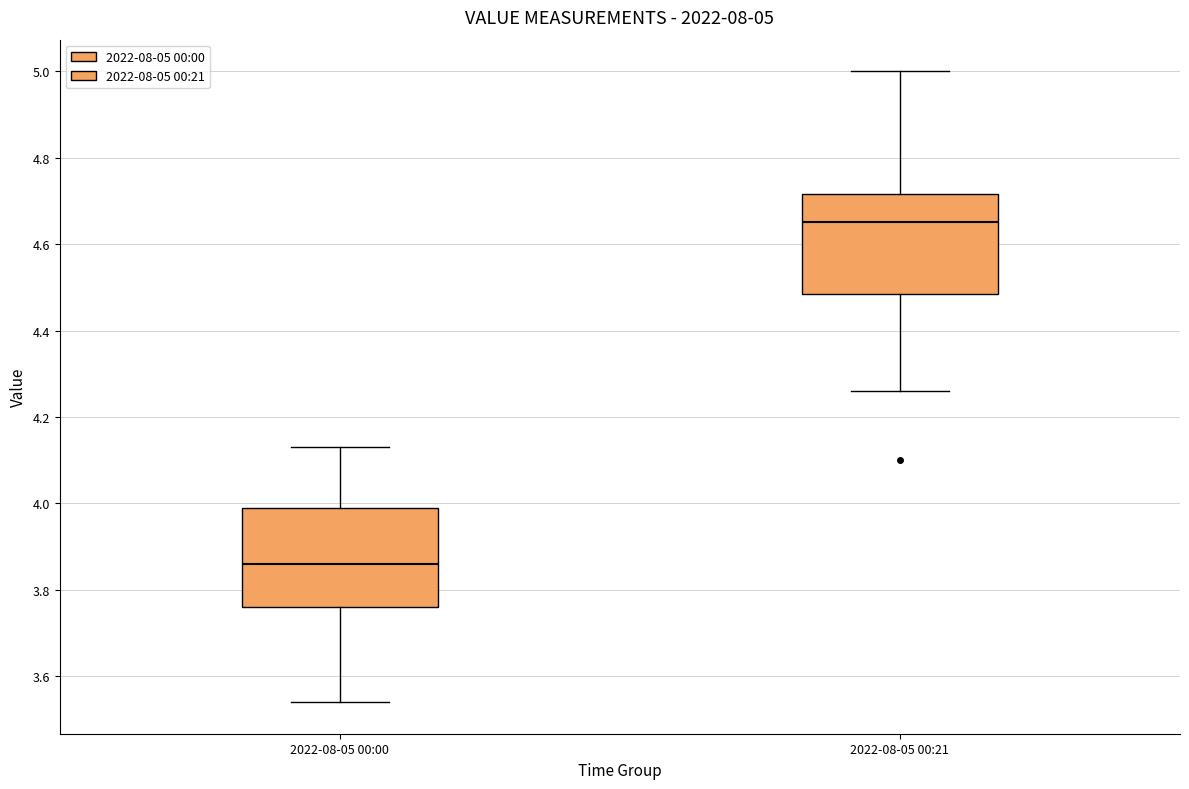

Which box's median line is the highest?

2022-08-05 00:21